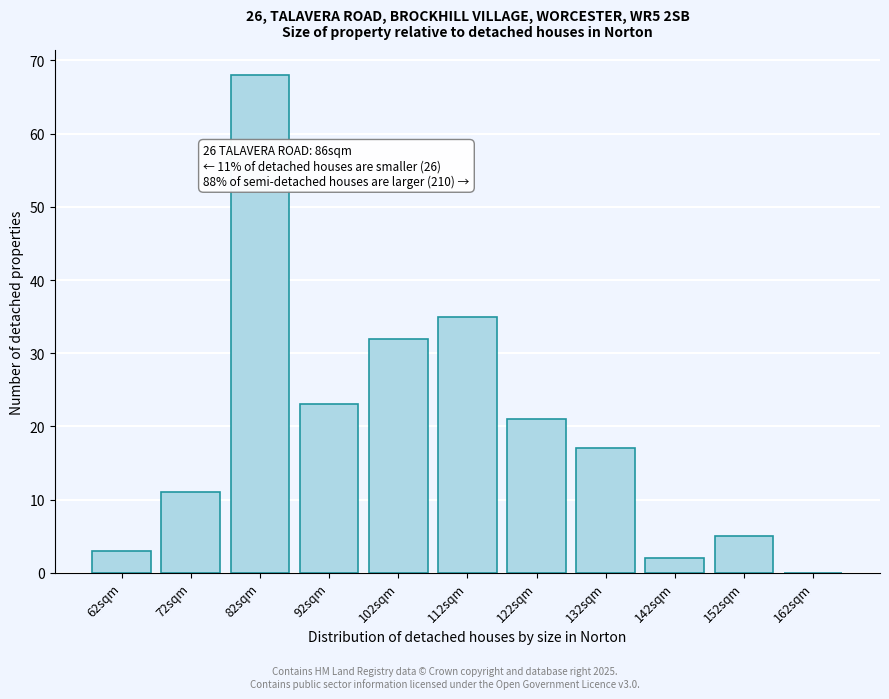

Reading left to right, list all the values displayed in this chart.

62sqm=3	72sqm=11	82sqm=68	92sqm=23	102sqm=32	112sqm=35	122sqm=21	132sqm=17	142sqm=2	152sqm=5	162sqm=0